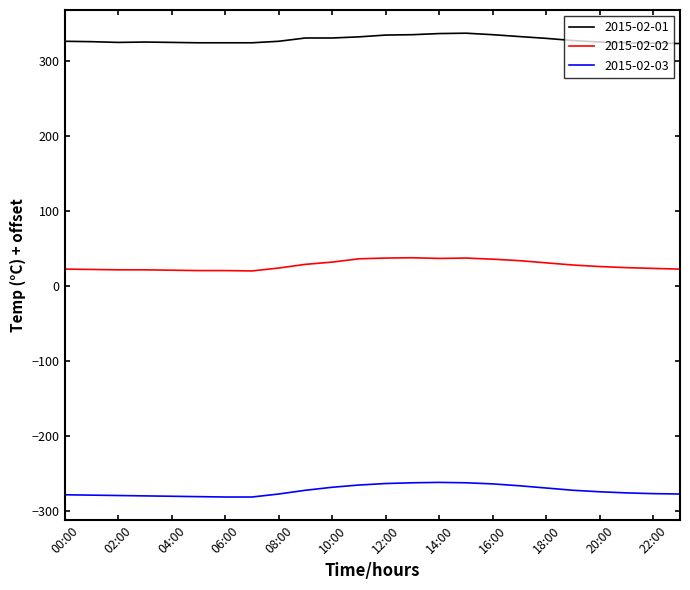

Rank the series by their average value, from highest to lowest.

2015-02-01, 2015-02-02, 2015-02-03